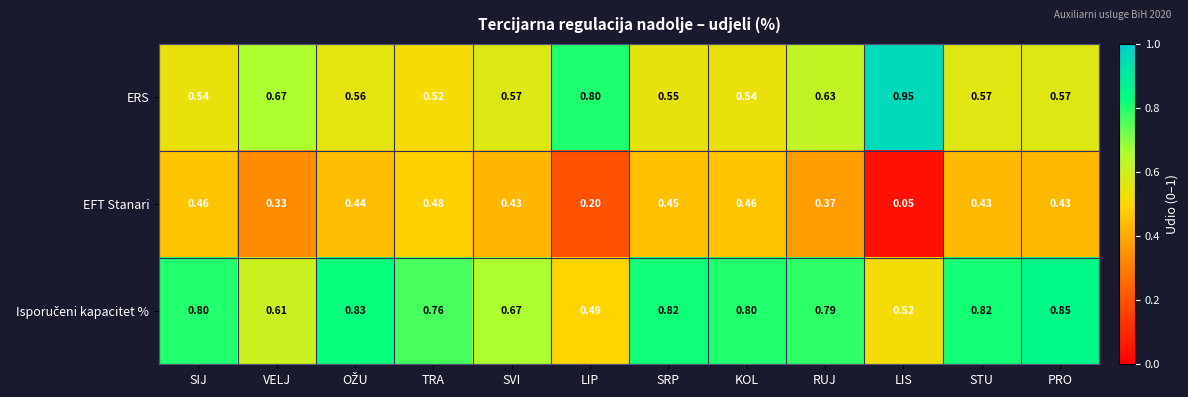

Which label corresponds to the largest value in the chart?

LIS